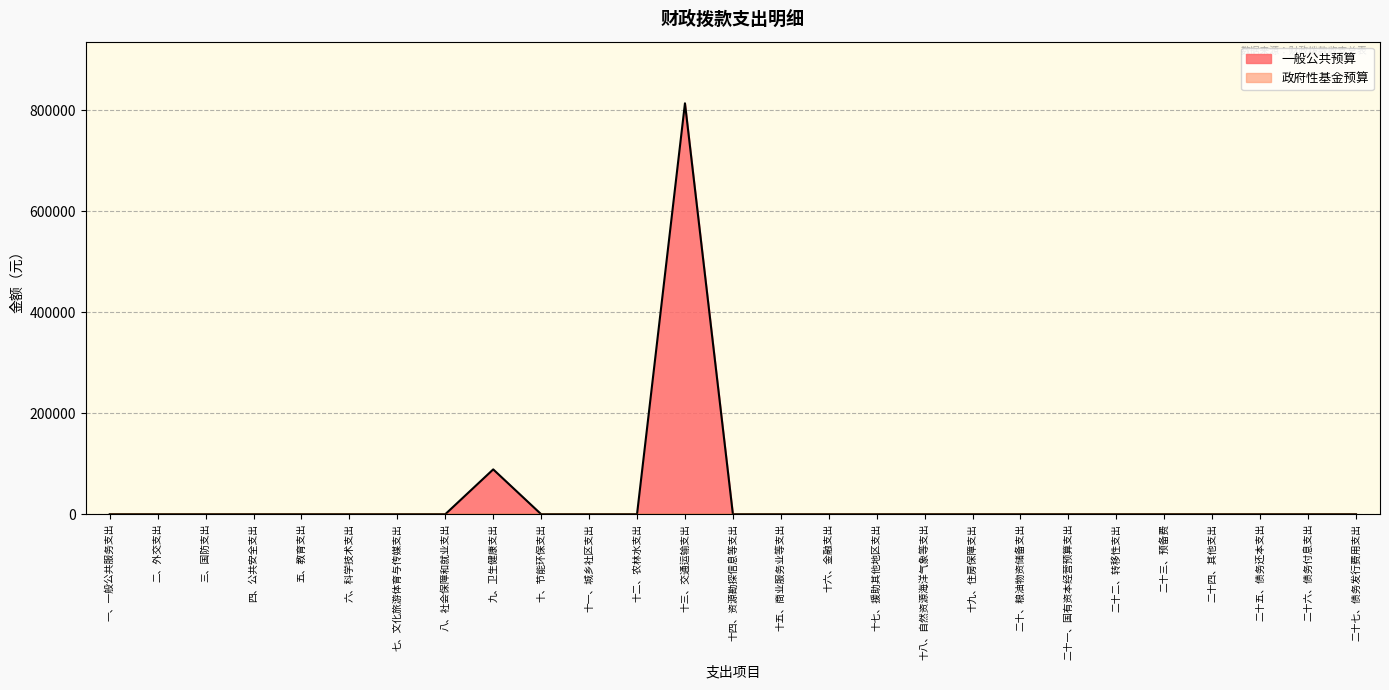

Which label corresponds to the smallest value in the chart?

一、一般公共服务支出